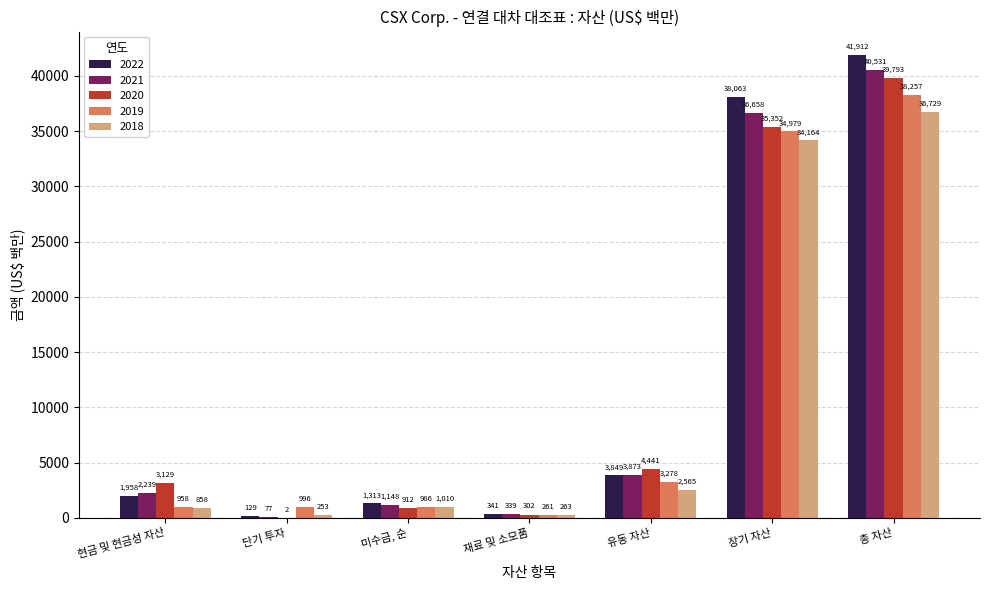

What is the difference between the 2020 values at 미수금, 순 and 재료 및 소모품?

610